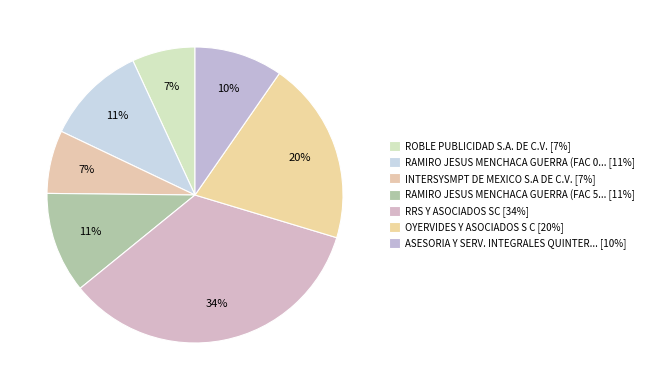

Count the number of slices in the pie.

7